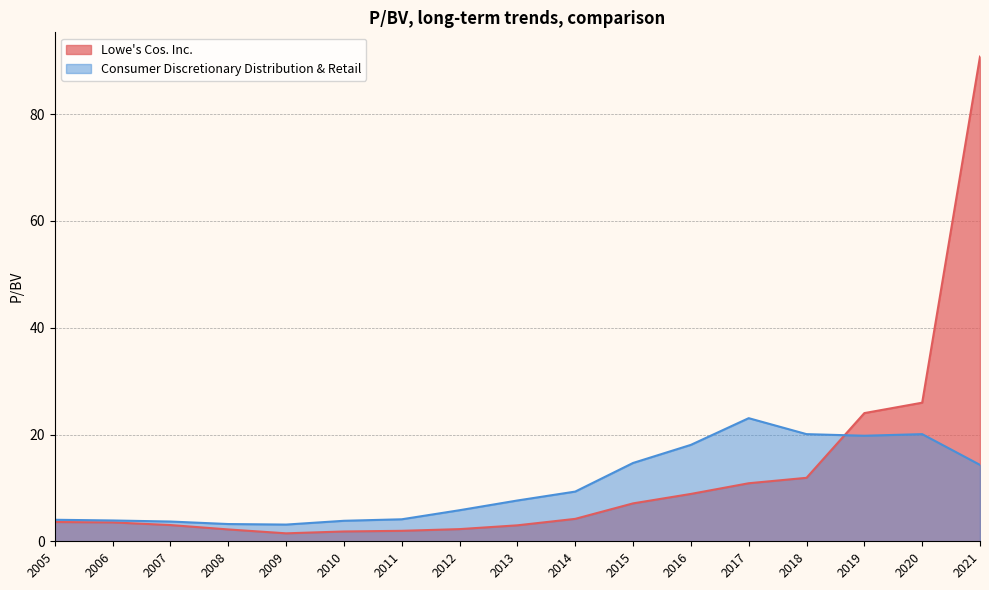

What is the smallest value displayed?

1.5